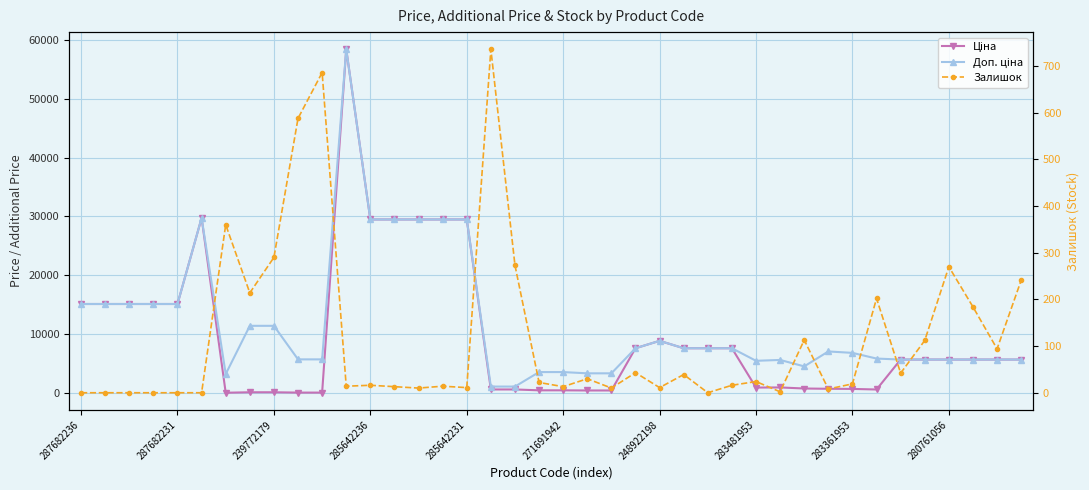

Between 283361953 and 30, which series saw the biggest shift?

Доп. ціна